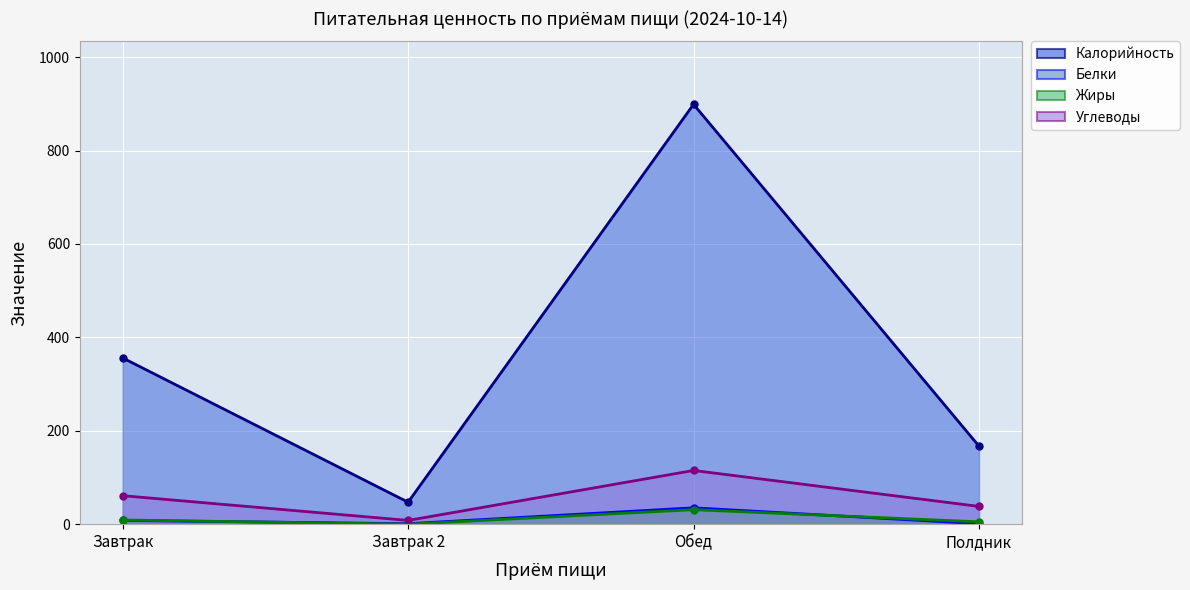

Count the number of categories in the chart.

4